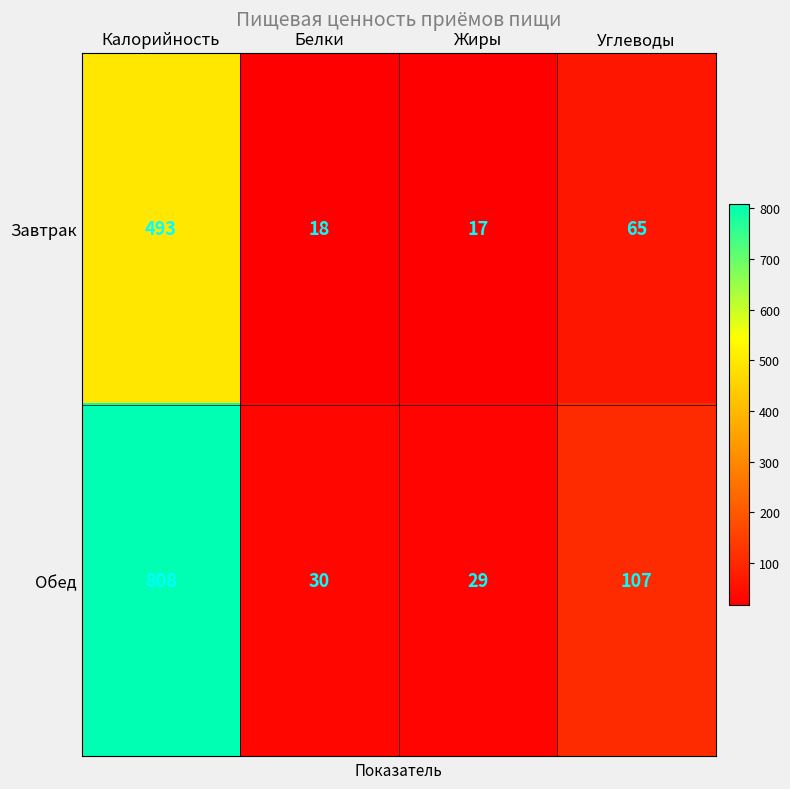

What is the average value of the Обед series?

244